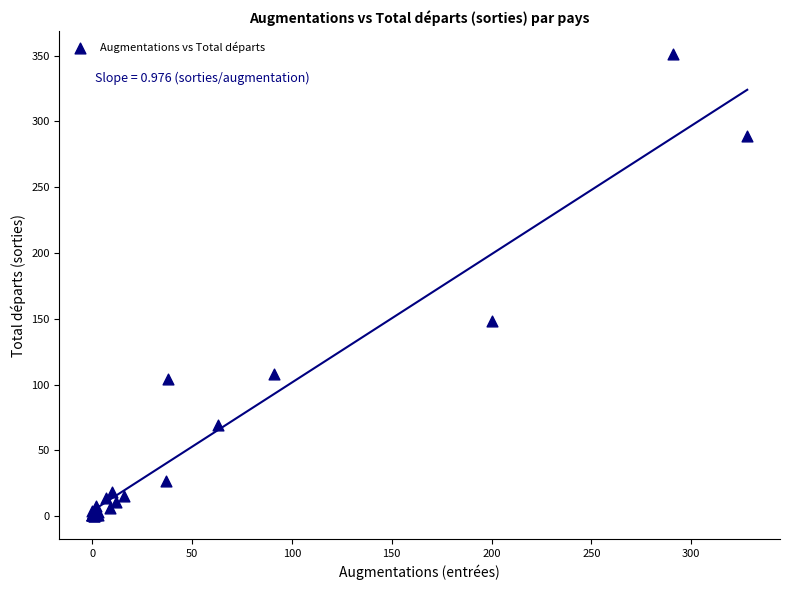

What Y value in the scatter plot is closest to 175?

148